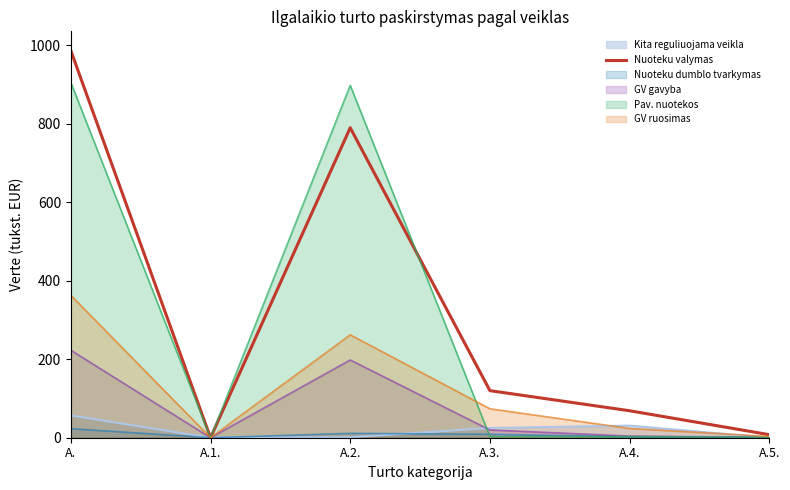

Where is the first local minimum?

A.1.